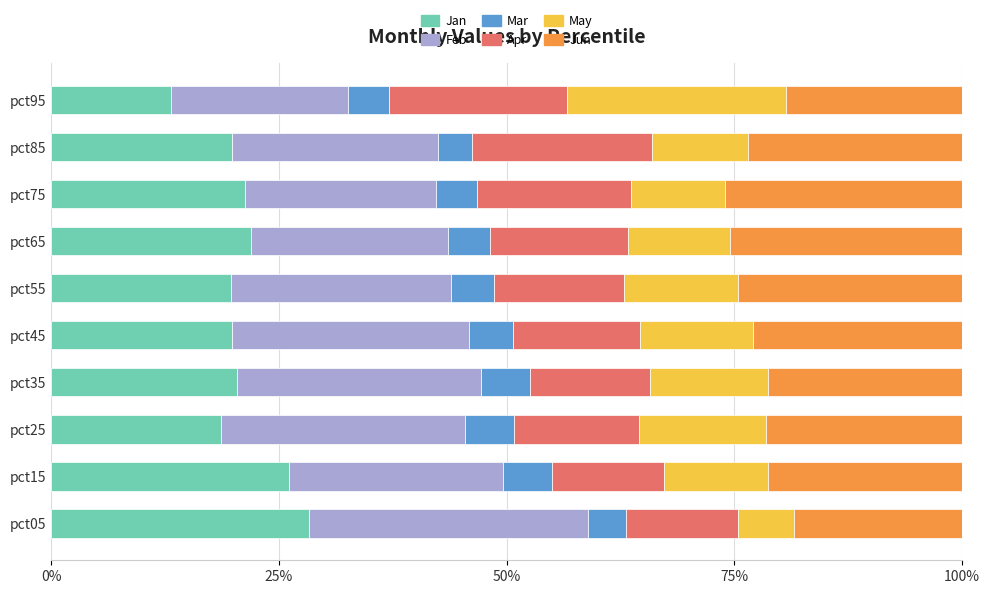

The value of Jan at pct75 is 37.4. True or false?

False